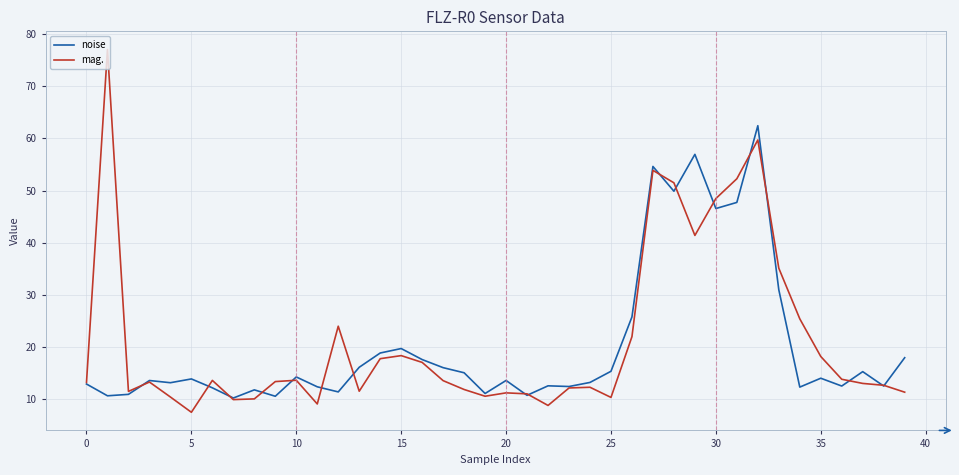

Which series has the largest range (max minus min)?

mag.